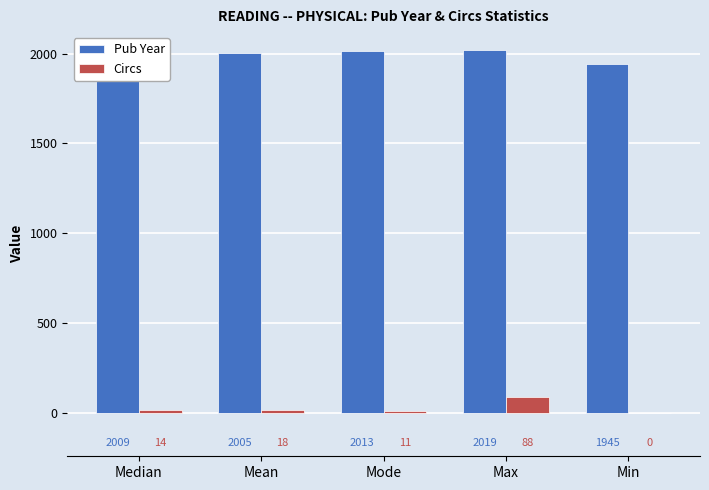

What is the total value across all series at Max?

2107